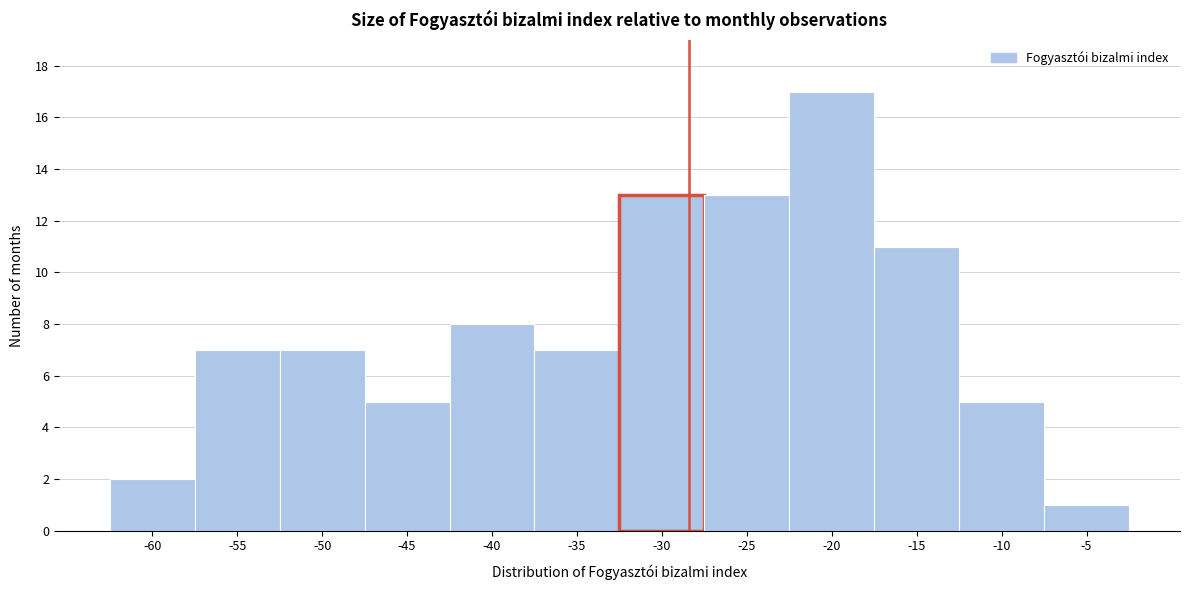

Reading left to right, what are all the values shown in this chart?

-60=2	-55=7	-50=7	-45=5	-40=8	-35=7	-30=13	-25=13	-20=17	-15=11	-10=5	-5=1